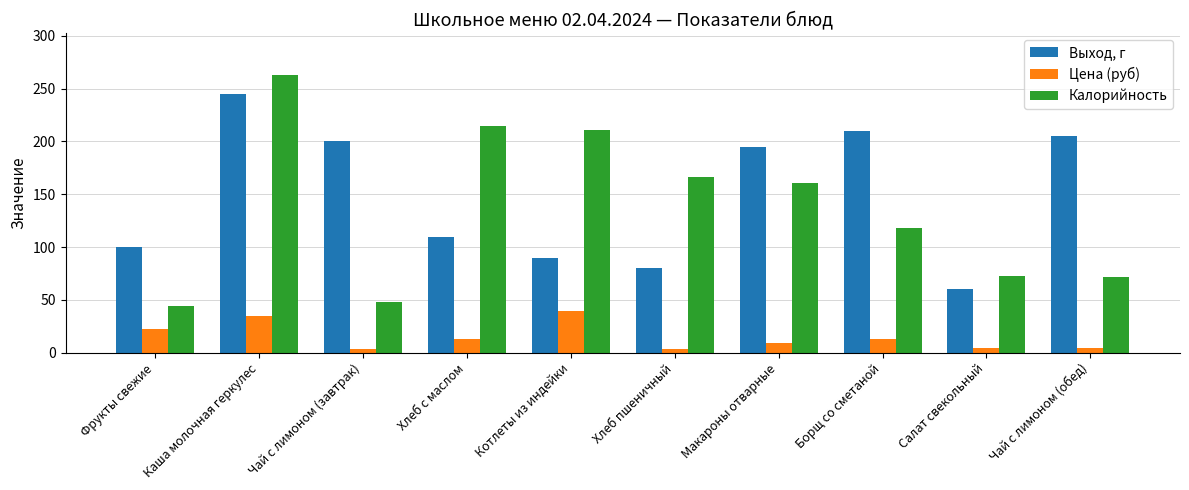

What is the minimum value for Выход, г?

60.0